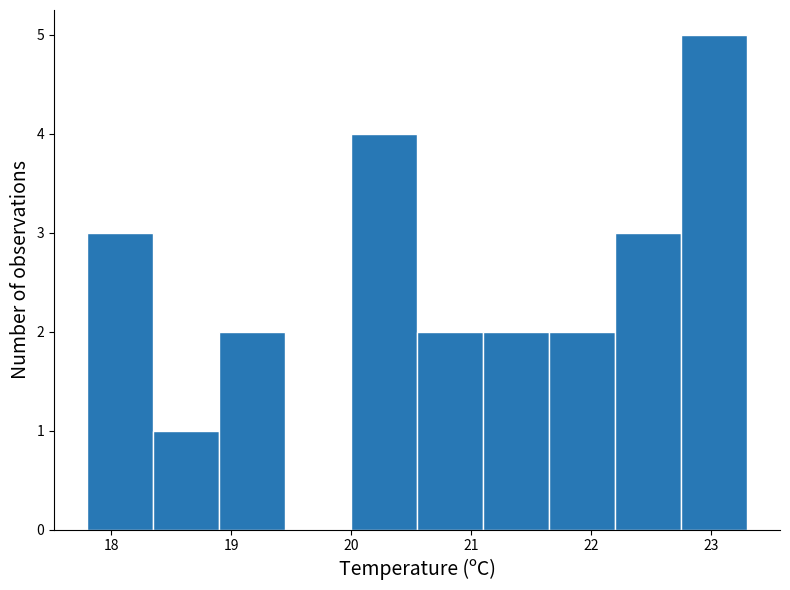

Which range on the x-axis has the tallest bar?

22.75 to 23.30